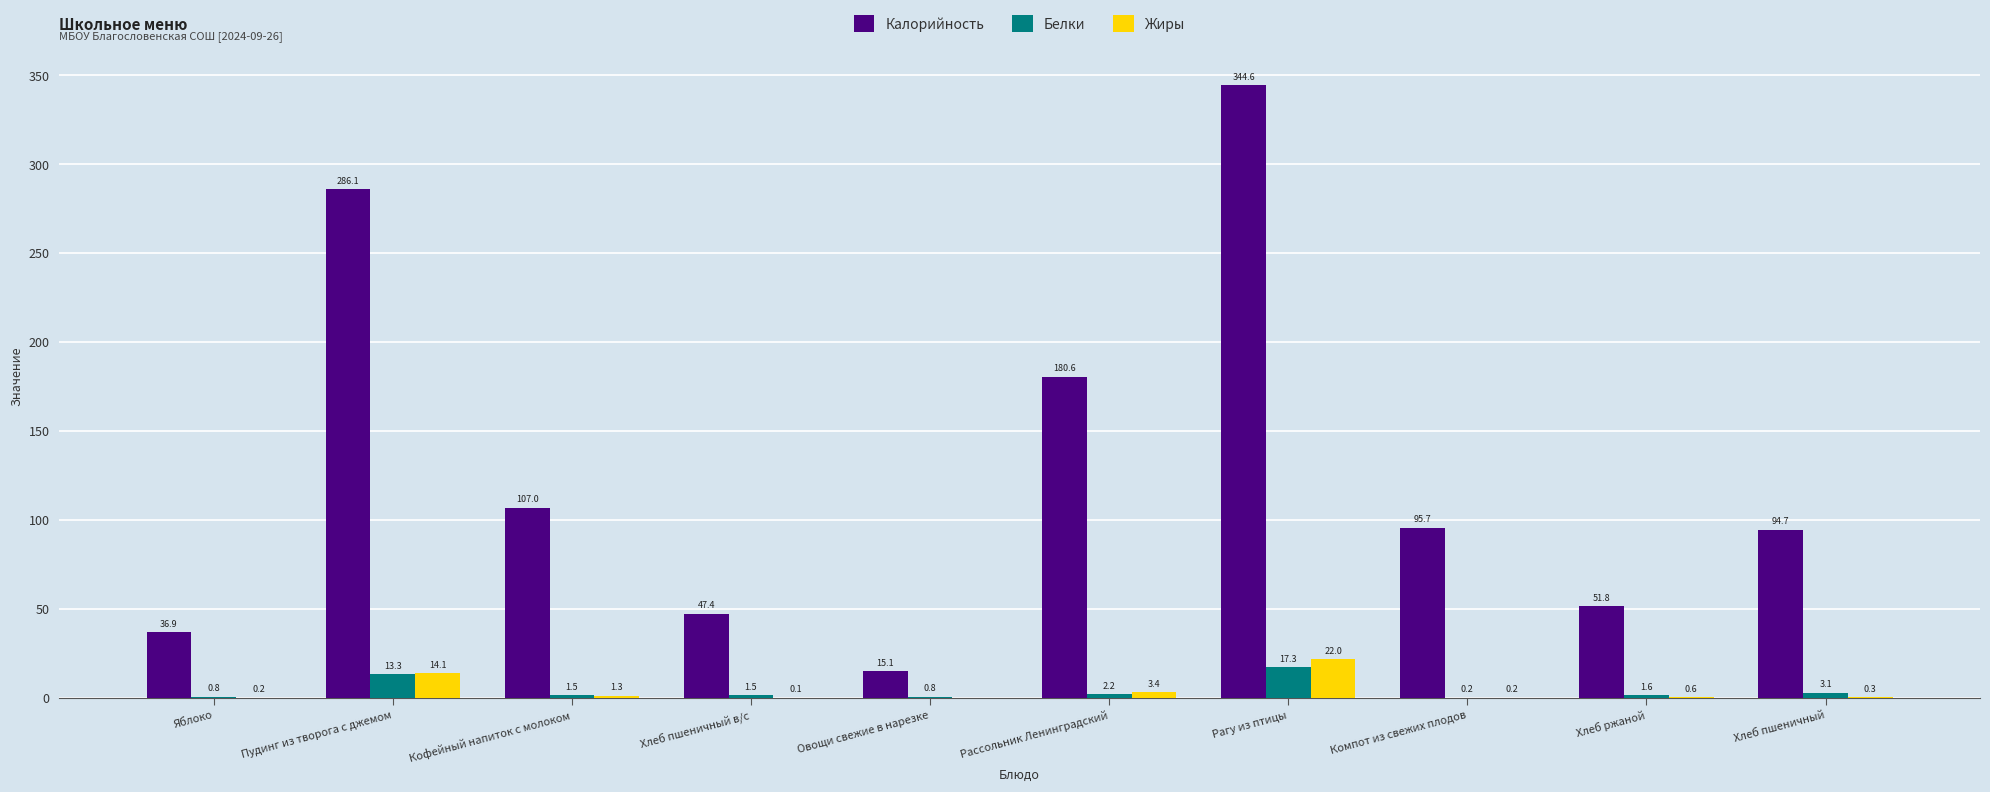

What is the average value of the Калорийность series?

126.0